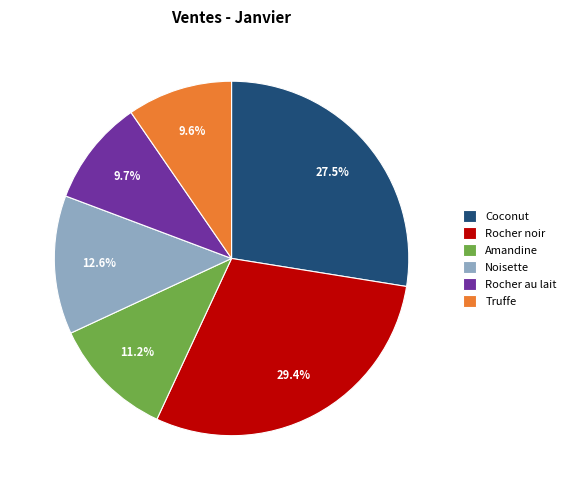

Does any single category account for the majority?

No